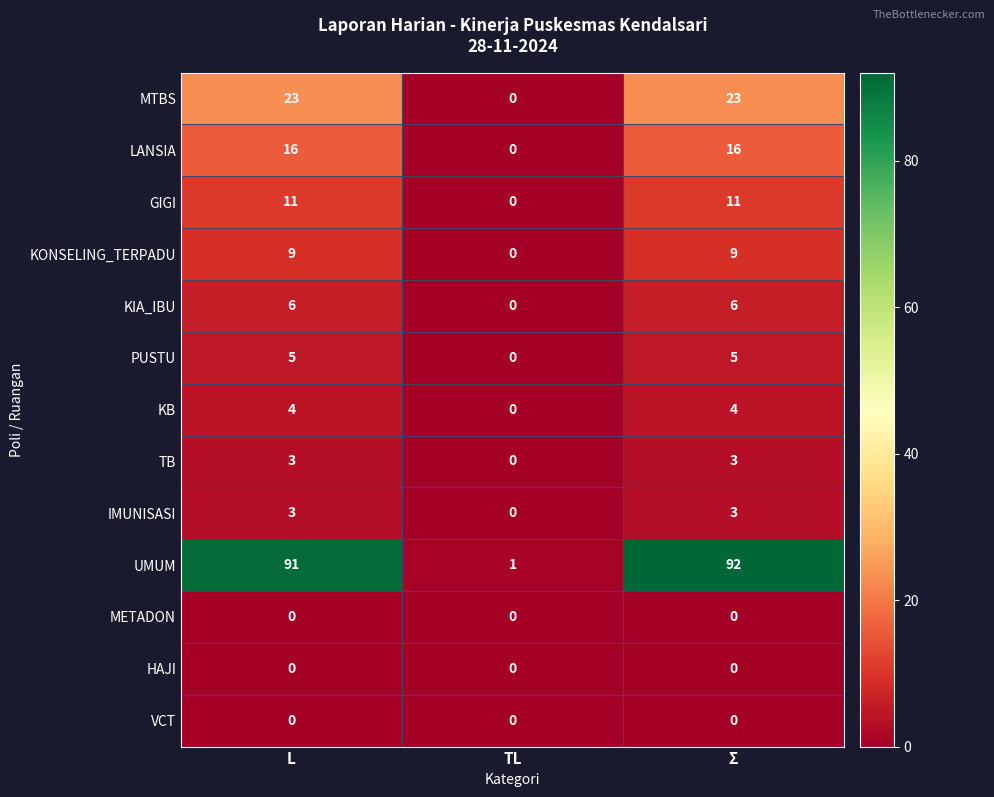

Which series changed the most between L and Σ?

UMUM